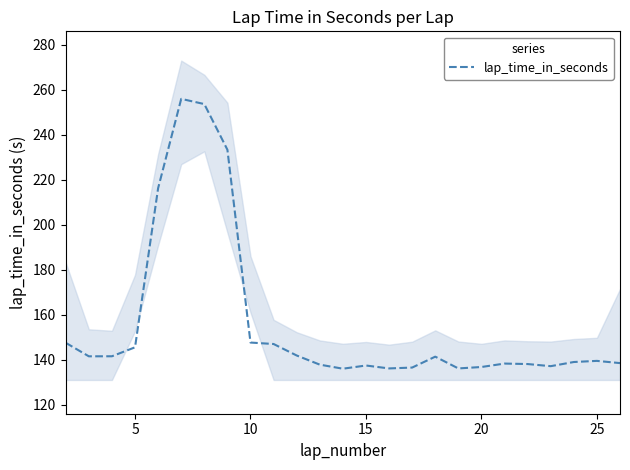

What is the highest value of the lap_time_in_seconds series?

255.9